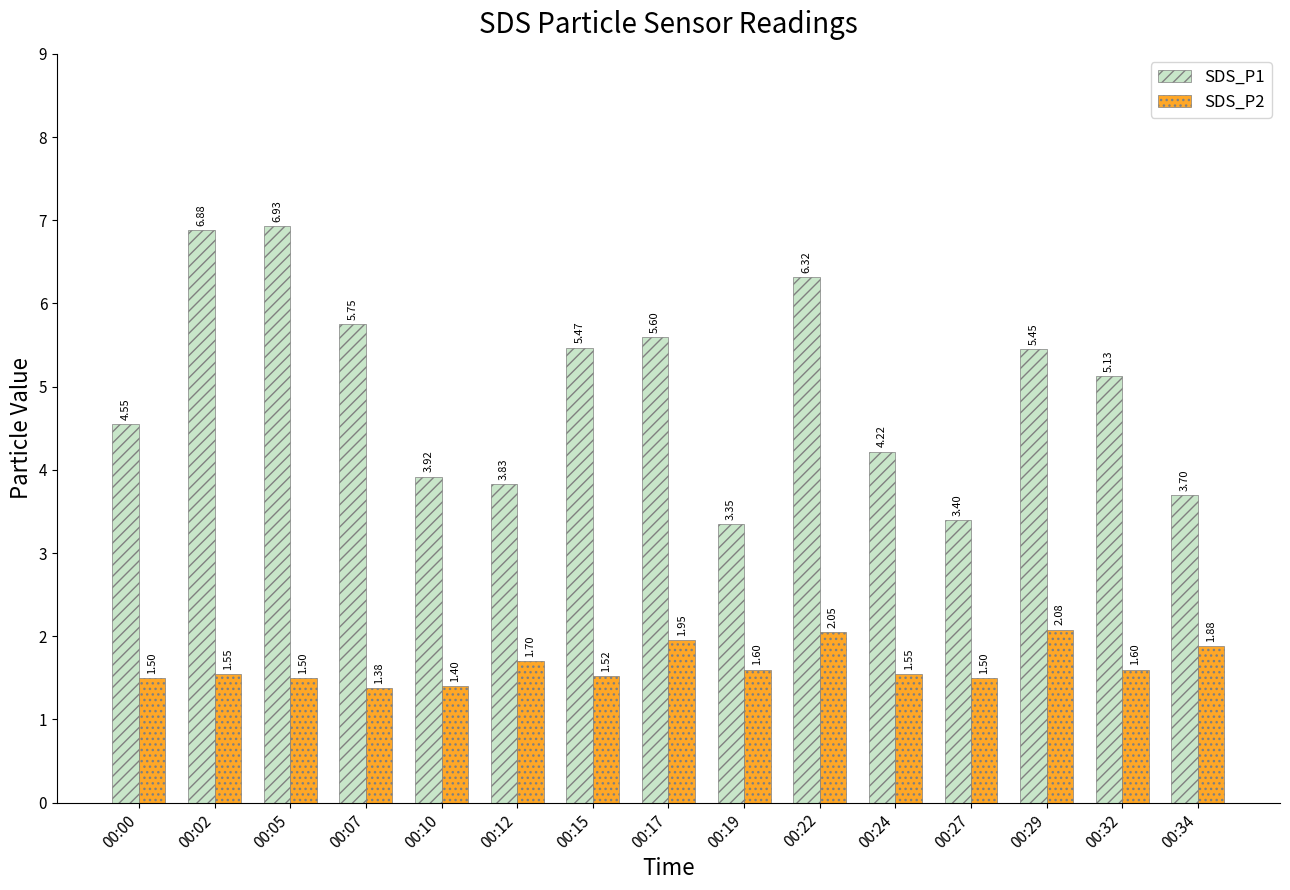

What is the difference between the maximum and minimum values in the SDS_P2 series?

0.7